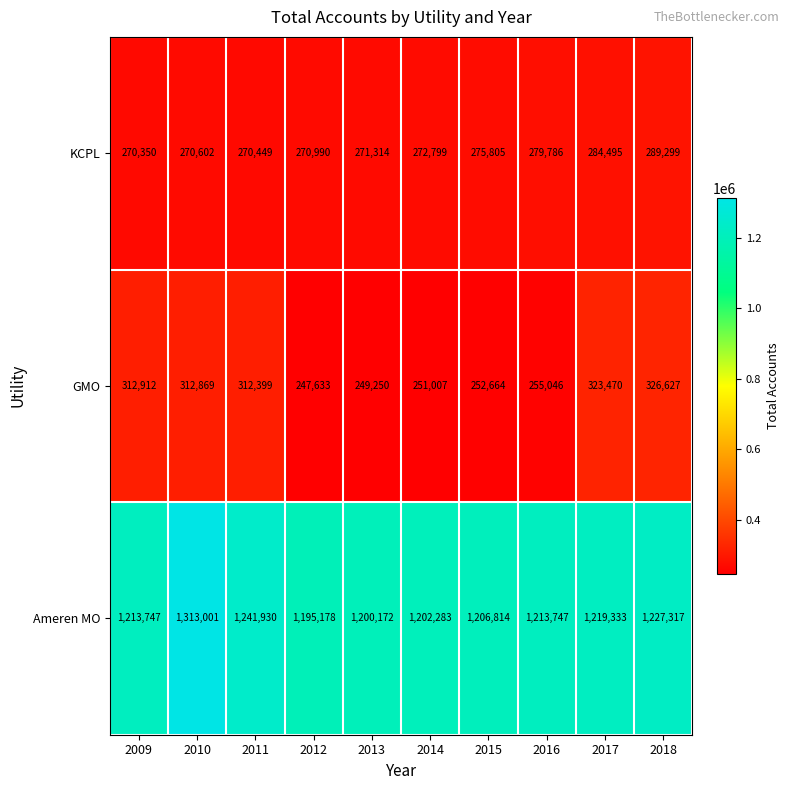

Which category has the lowest value across all series?

2012